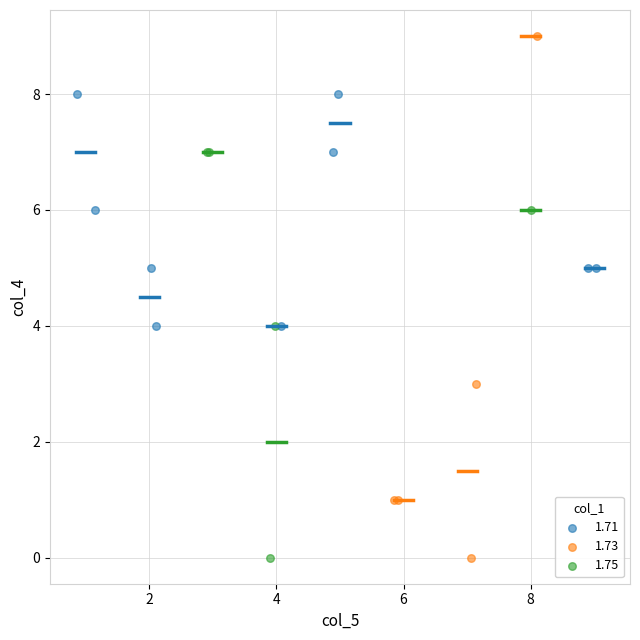

What are all the series names shown in the legend?

1.71, 1.73, 1.75